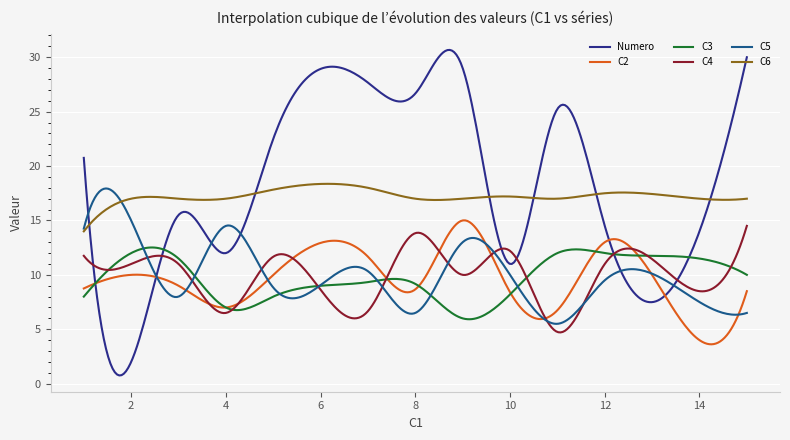

What is the greatest value displayed?

30.7